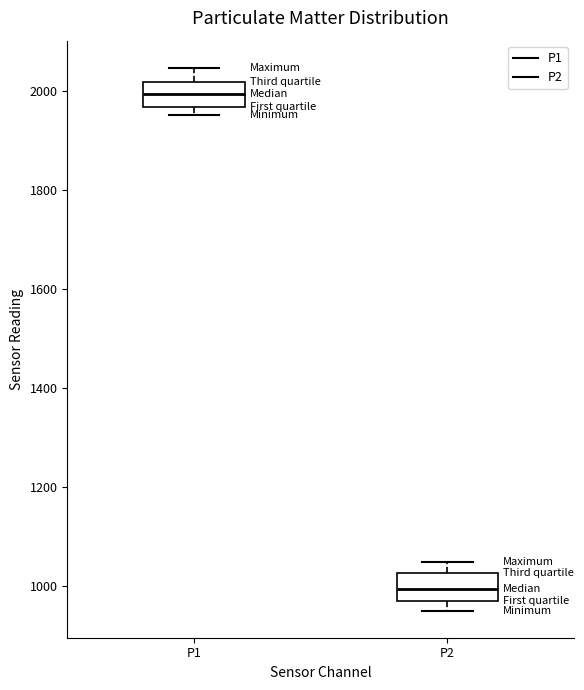

Which box has the lowest median line?

P2